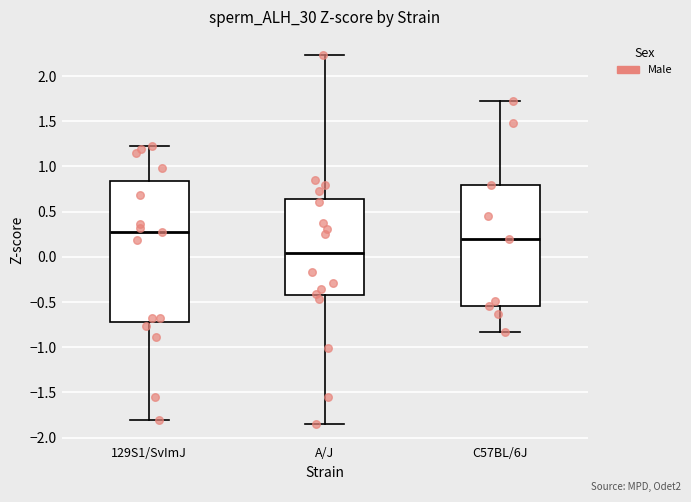

Where does the upper whisker of the box for C57BL/6J end on the y-axis? The values are not printed on the chart, so give them approximately, as read against the axis.

1.70